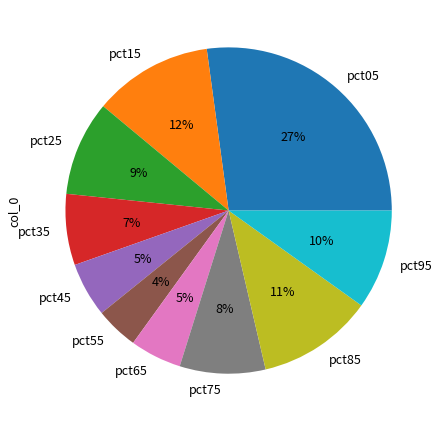

How many slices are in this pie chart?

10